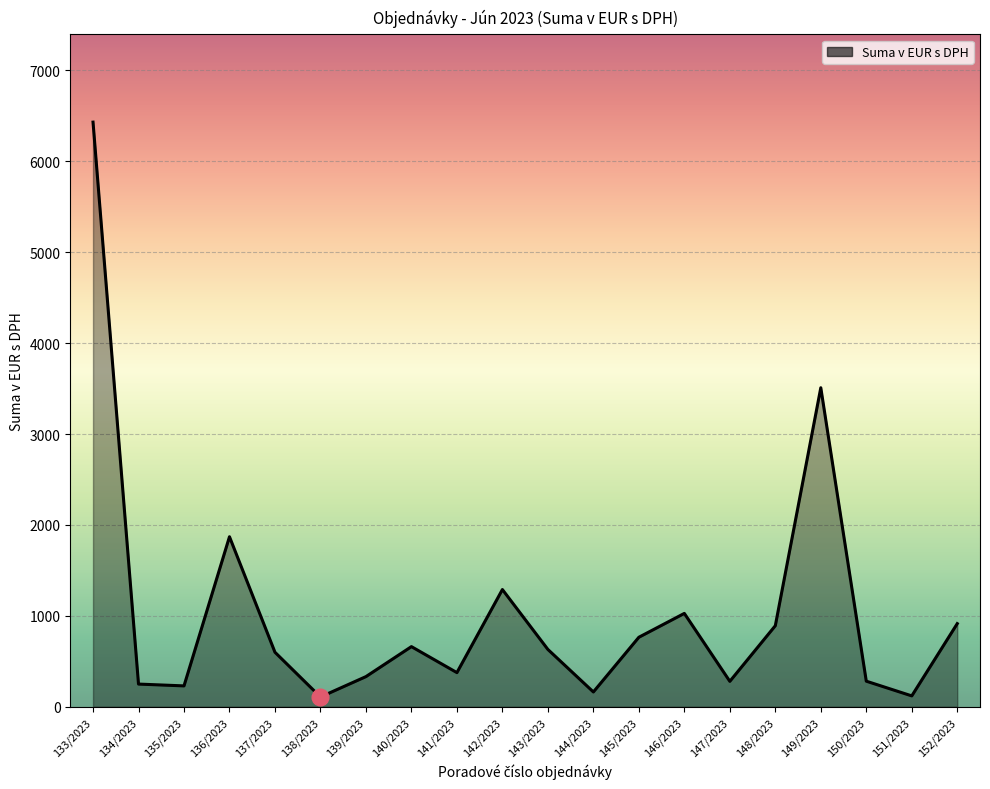

Is it true that the value at 148/2023 is 892.0?

True